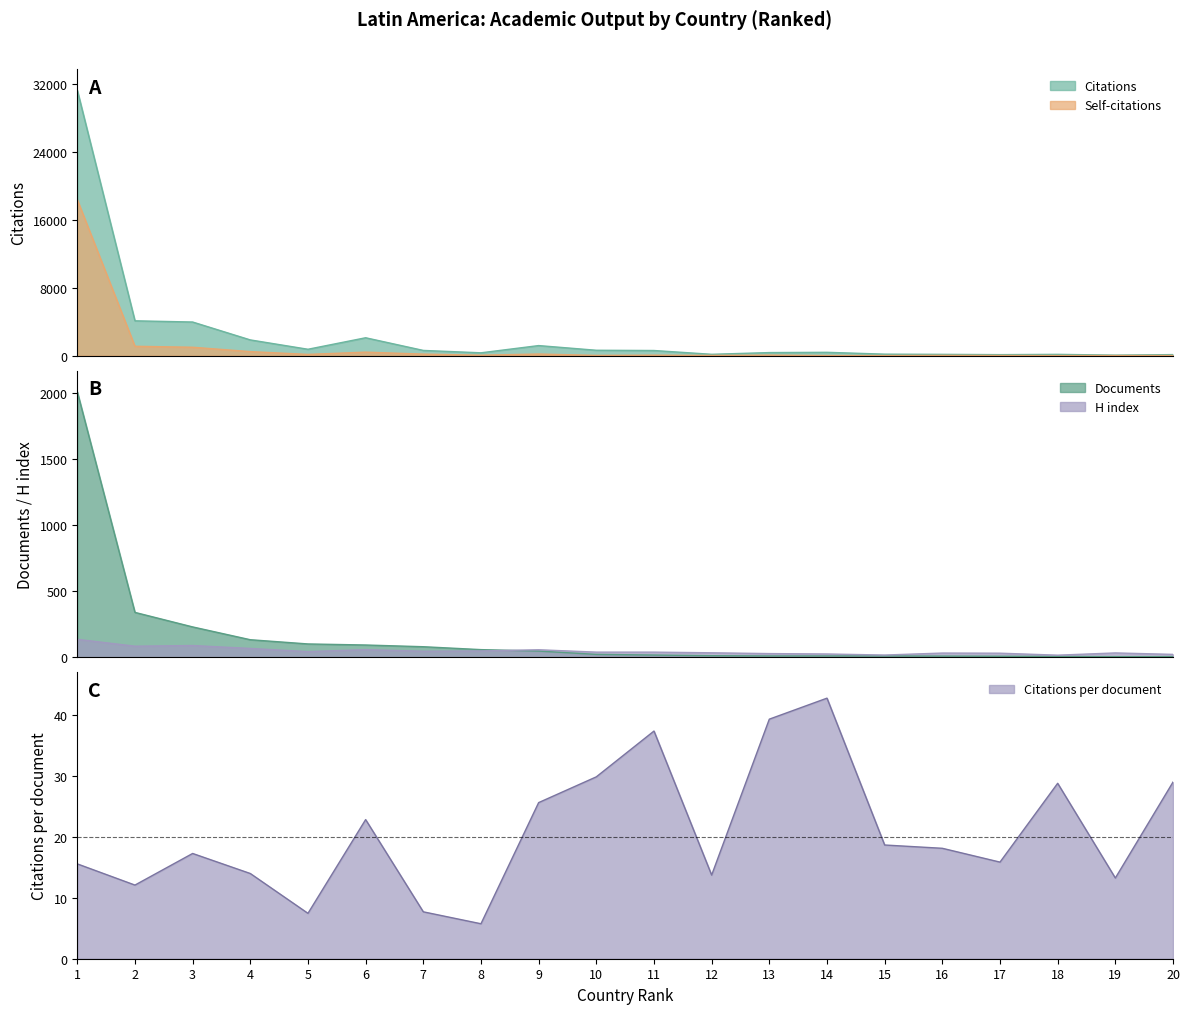

How many data points in Self-citations are less than 50?

10